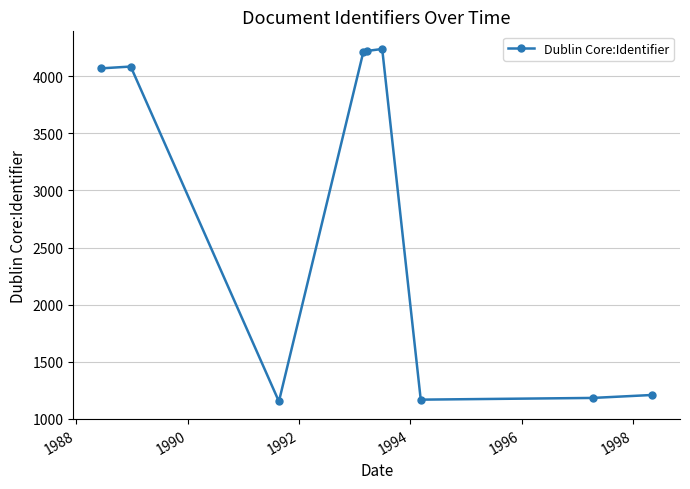

How many distinct data groups are displayed?

1